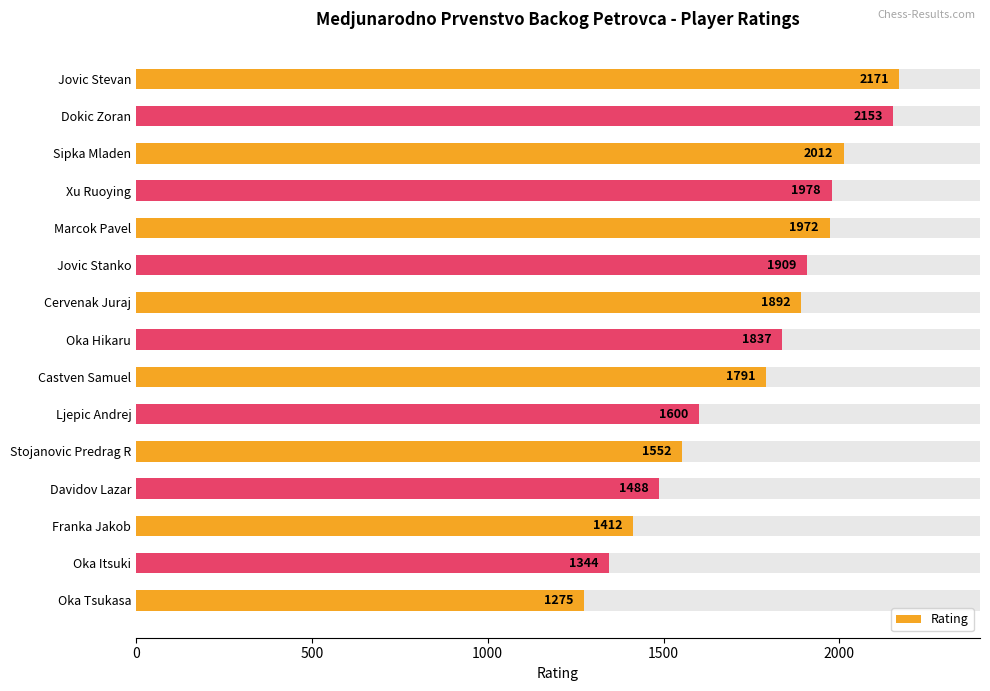

The value at Oka Itsuki is 560. True or false?

False